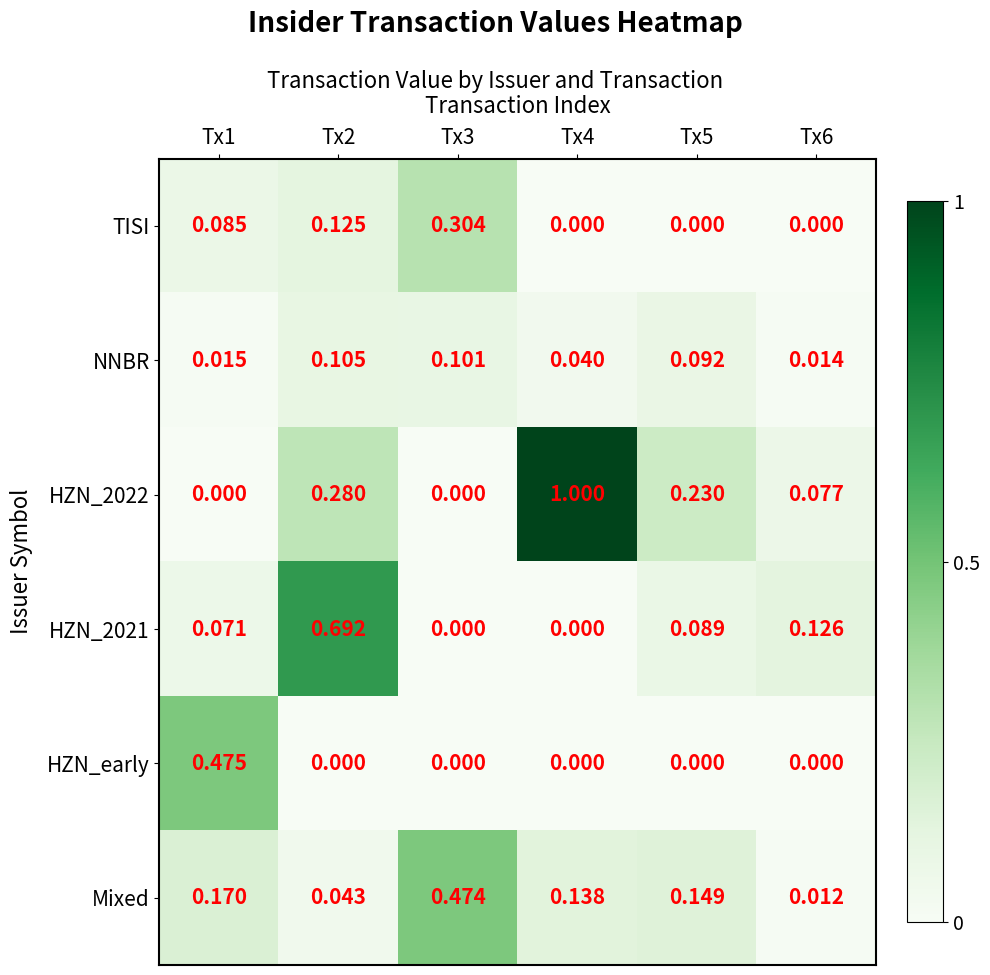

Reading left to right, extract all data points from this chart.

TISI: Tx1=0	Tx2=0	Tx3=0	Tx4=0	Tx5=0	Tx6=0
NNBR: Tx1=0	Tx2=0	Tx3=0	Tx4=0	Tx5=0	Tx6=0
HZN_2022: Tx1=0	Tx2=0	Tx3=0	Tx4=1	Tx5=0	Tx6=0
HZN_2021: Tx1=0	Tx2=1	Tx3=0	Tx4=0	Tx5=0	Tx6=0
HZN_early: Tx1=0	Tx2=0	Tx3=0	Tx4=0	Tx5=0	Tx6=0
Mixed: Tx1=0	Tx2=0	Tx3=0	Tx4=0	Tx5=0	Tx6=0